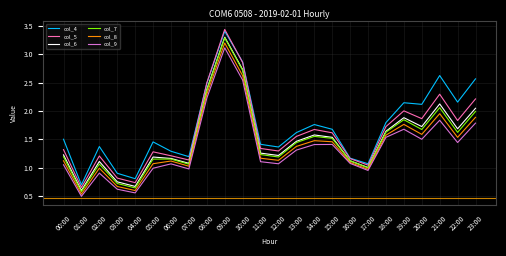

At which category does the chart reach its peak across all series?

09:00